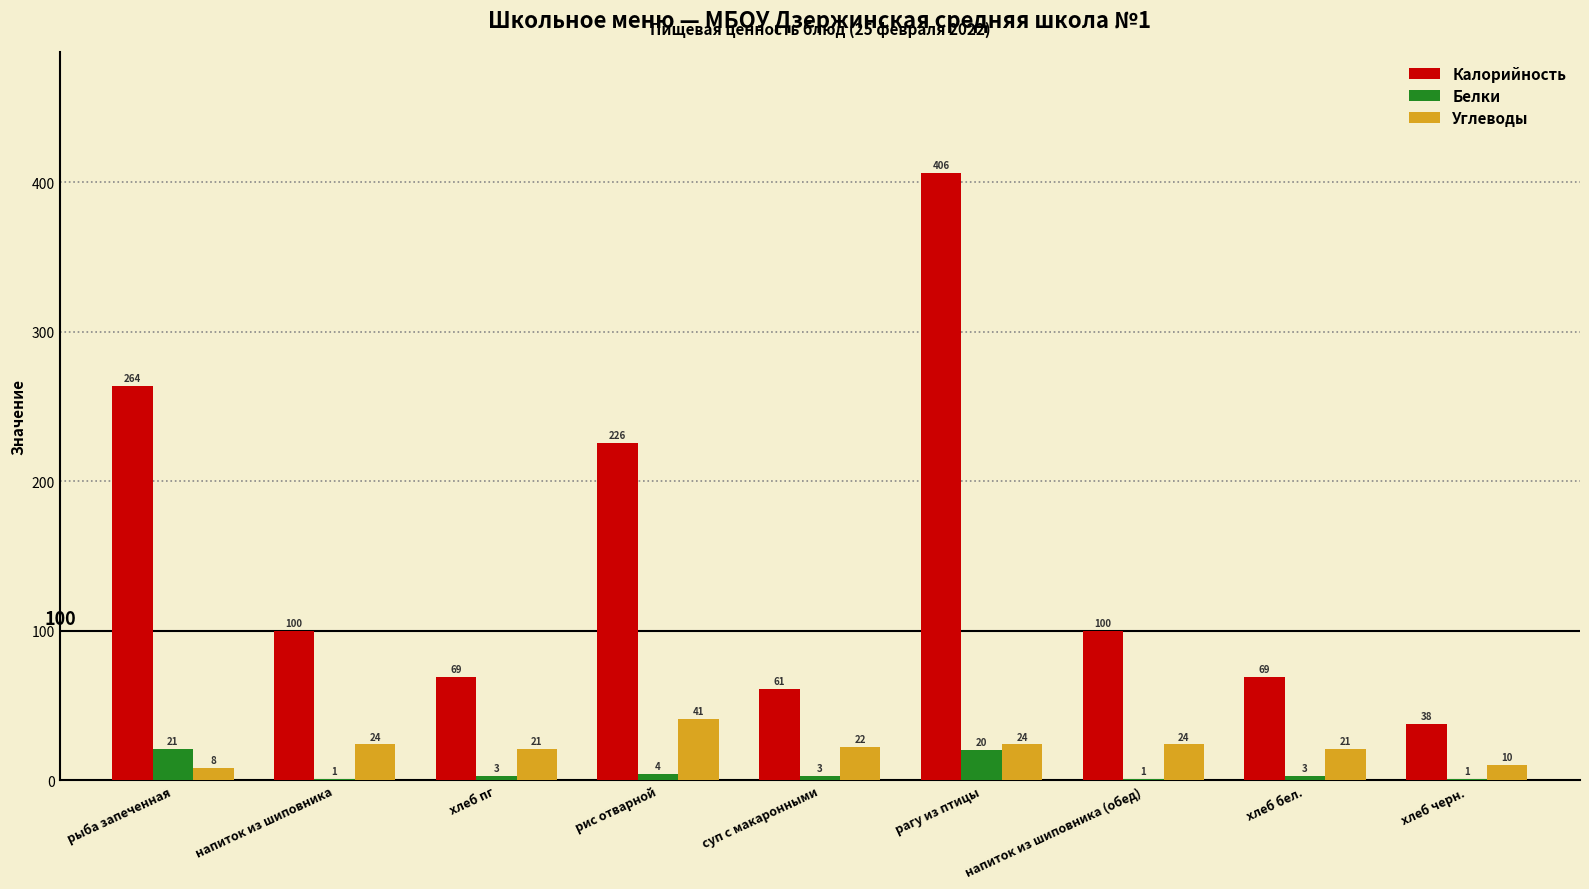

What is the greatest value displayed?

406